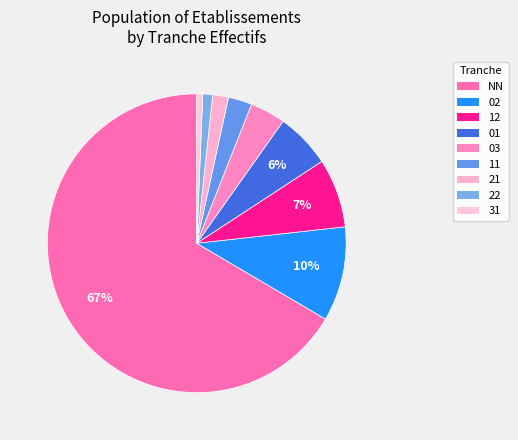

To the nearest percent, what is the difference between the 12 and 11 slice percentages?

5%